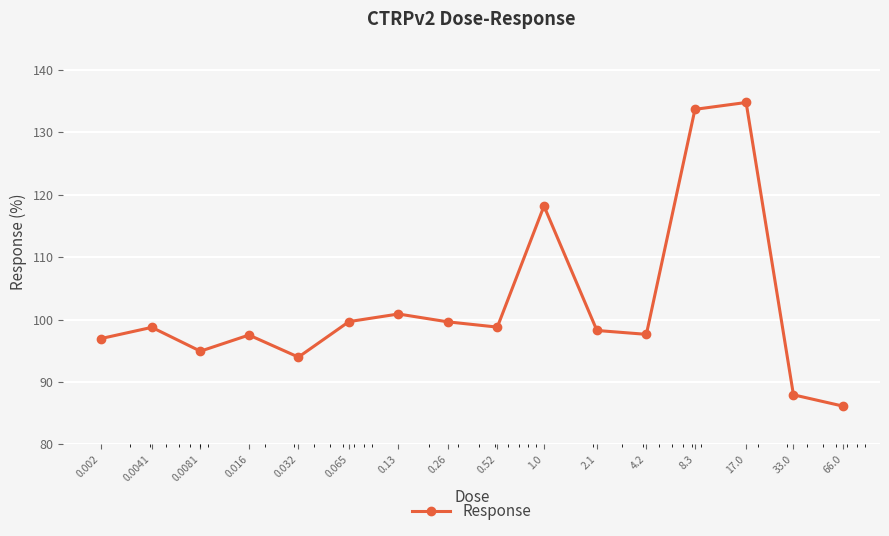

What is the average value?

102.4